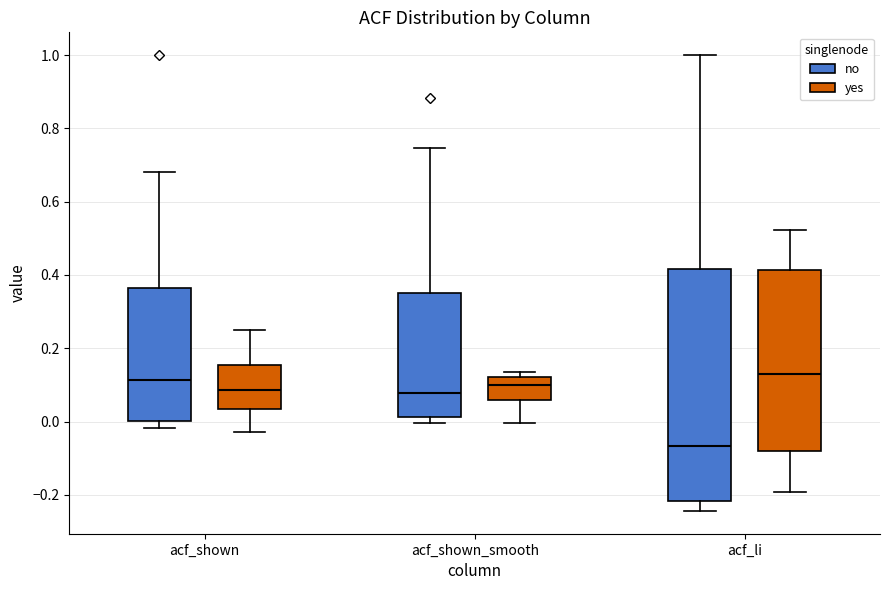

Where does the median line of the box for acf_shown (no) sit on the y-axis? The values are not printed on the chart, so give them approximately, as read against the axis.

0.12